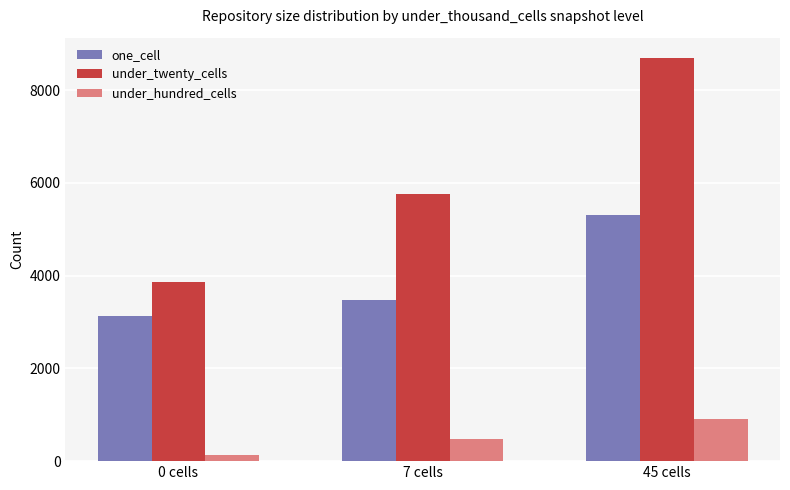

The value of under_twenty_cells at 45 cells is 11839. True or false?

False